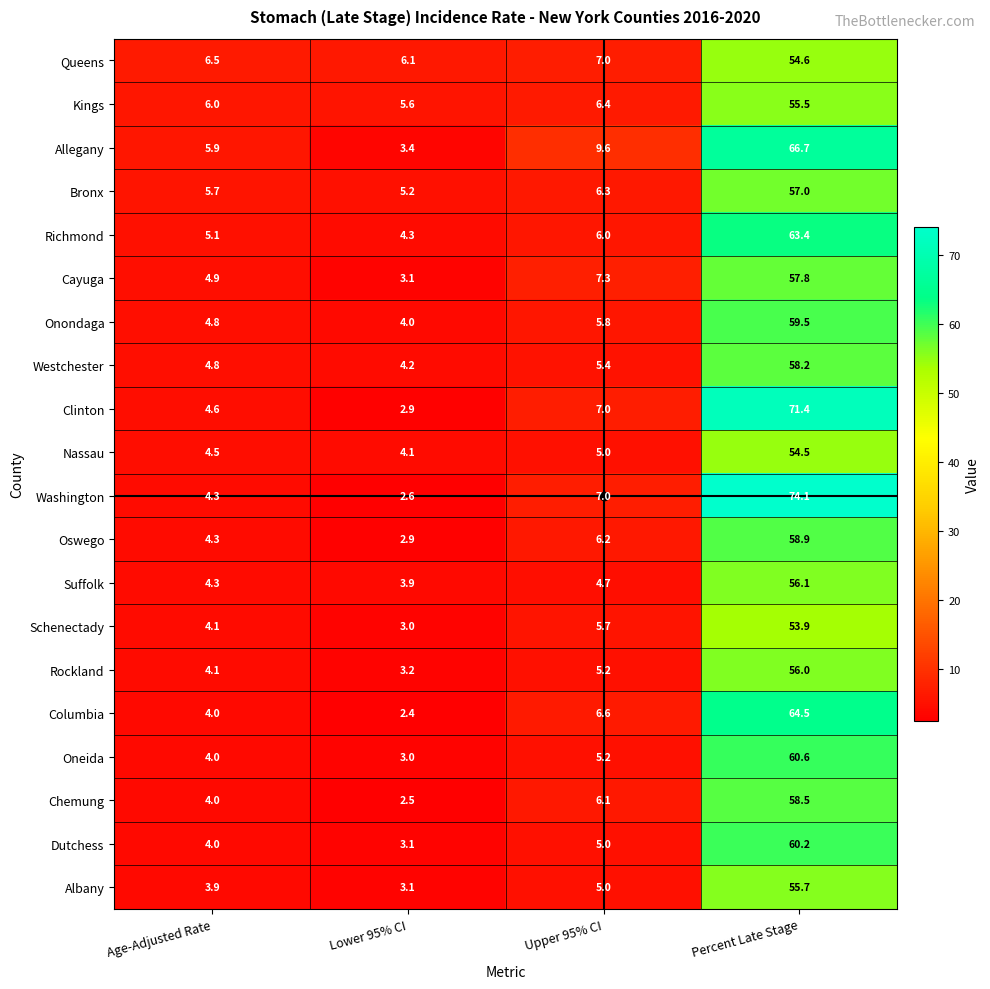

At which label is Suffolk closest to 30?

Upper 95% CI